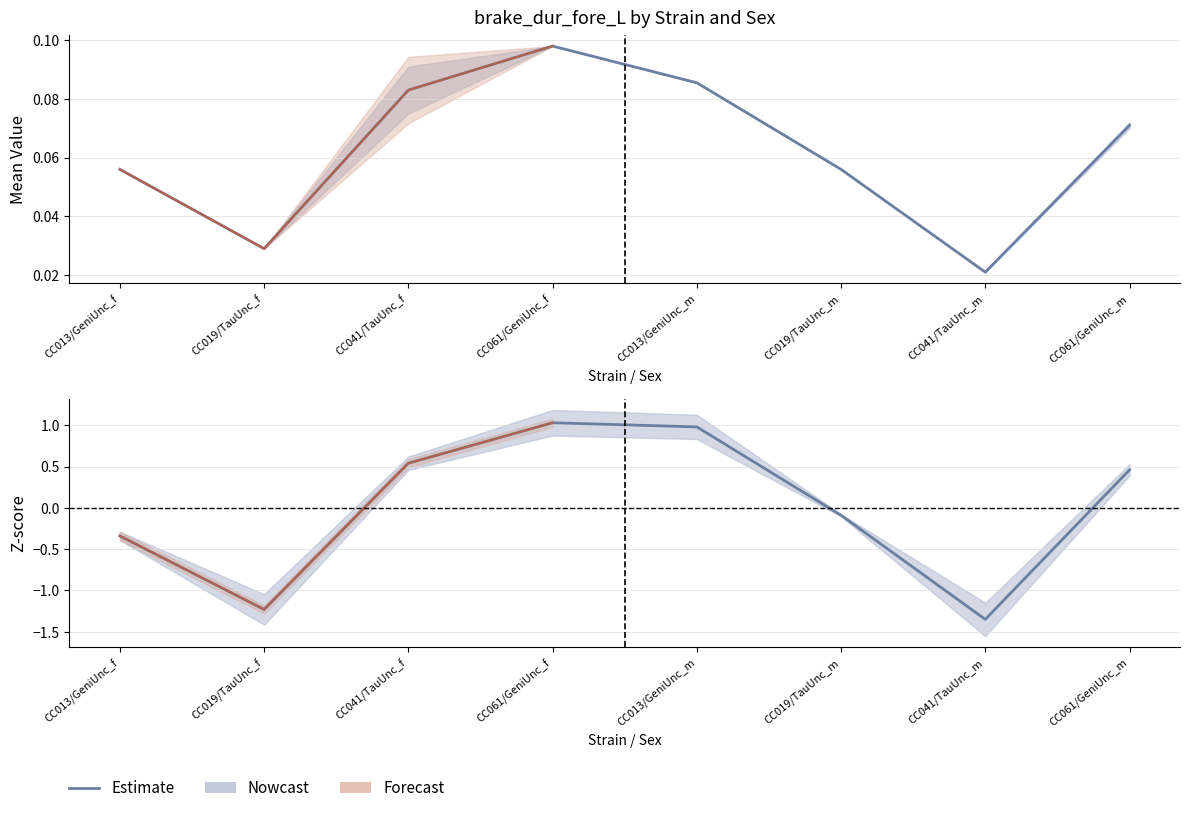

What is the sum of the values at CC019/TauUnc_m and CC061/GeniUnc_m?

0.4